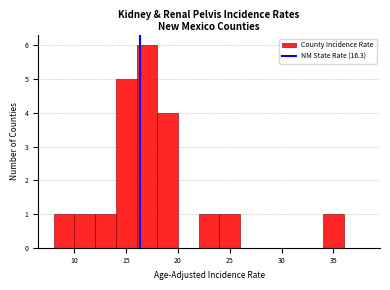

Reading left to right, transcribe this chart: for each bar, give the range it covers on the x-axis and its height. The values are not printed on the chart, so give them approximately, as read against the axis.

8 to 10: 1
10 to 12: 1
12 to 14: 1
14 to 16: 5
16 to 18: 6
18 to 20: 4
20 to 22: 0
22 to 24: 1
24 to 26: 1
26 to 28: 0
28 to 30: 0
30 to 32: 0
32 to 34: 0
34 to 36: 1
36 to 38: 0